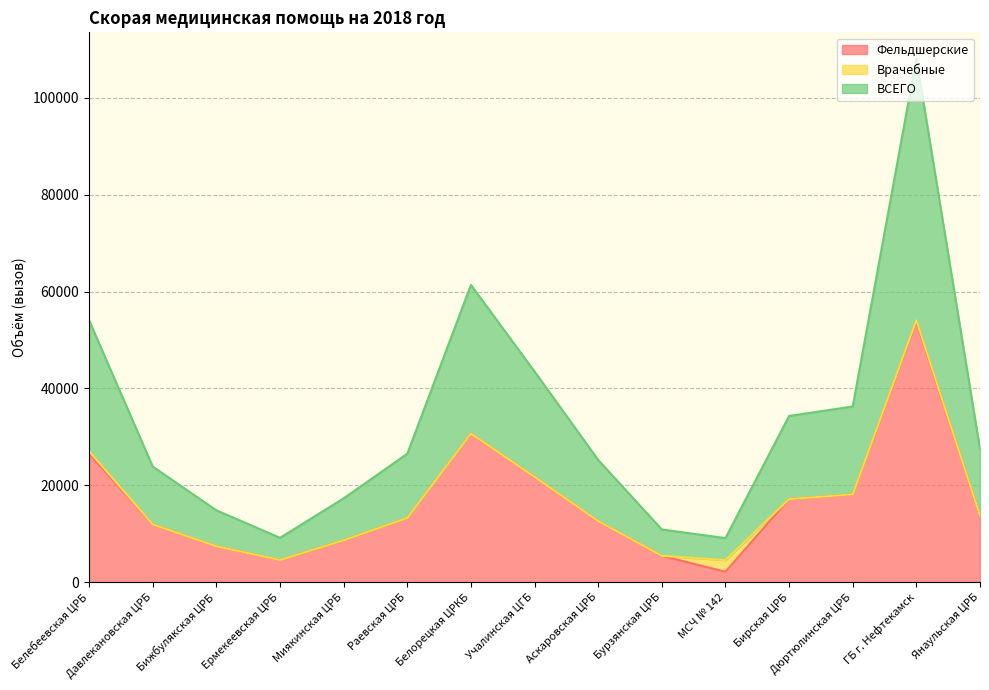

What is the total value across all series at Давлекановская ЦРБ?

23868